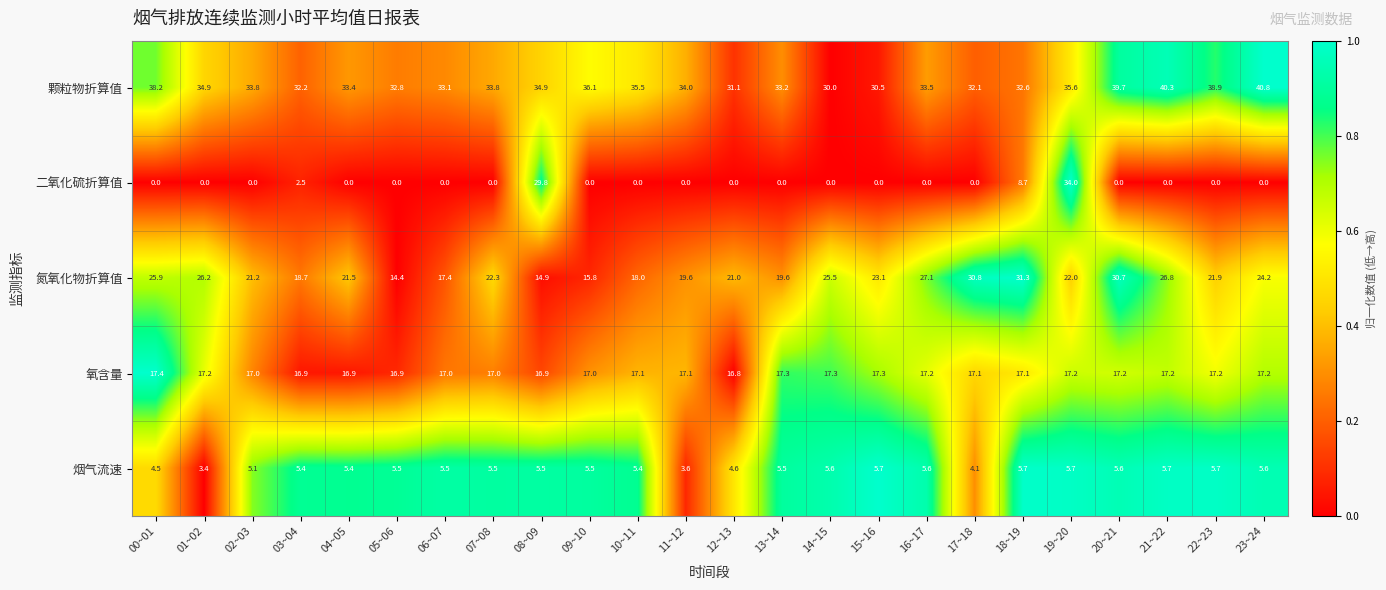

At which label does 氮氧化物折算值 first exceed 22?

00~01